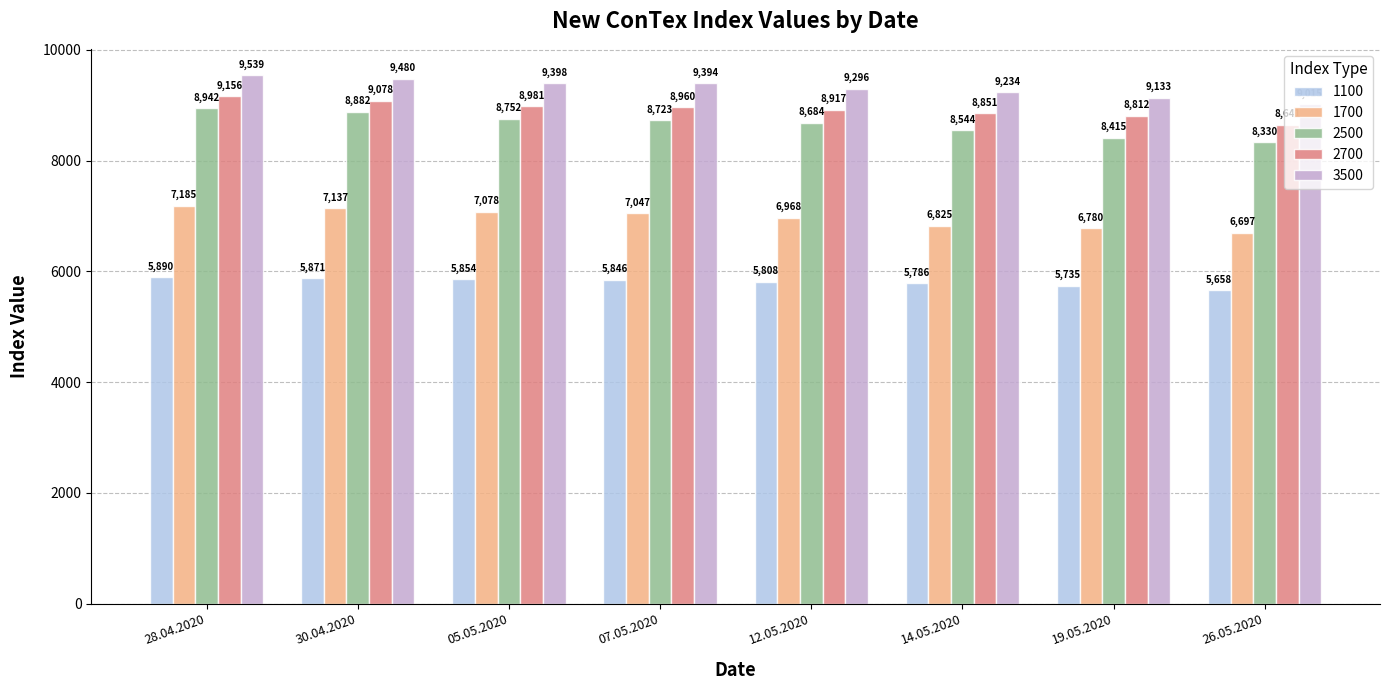

True or false: 2500 has a value of 5372 at 05.05.2020.

False